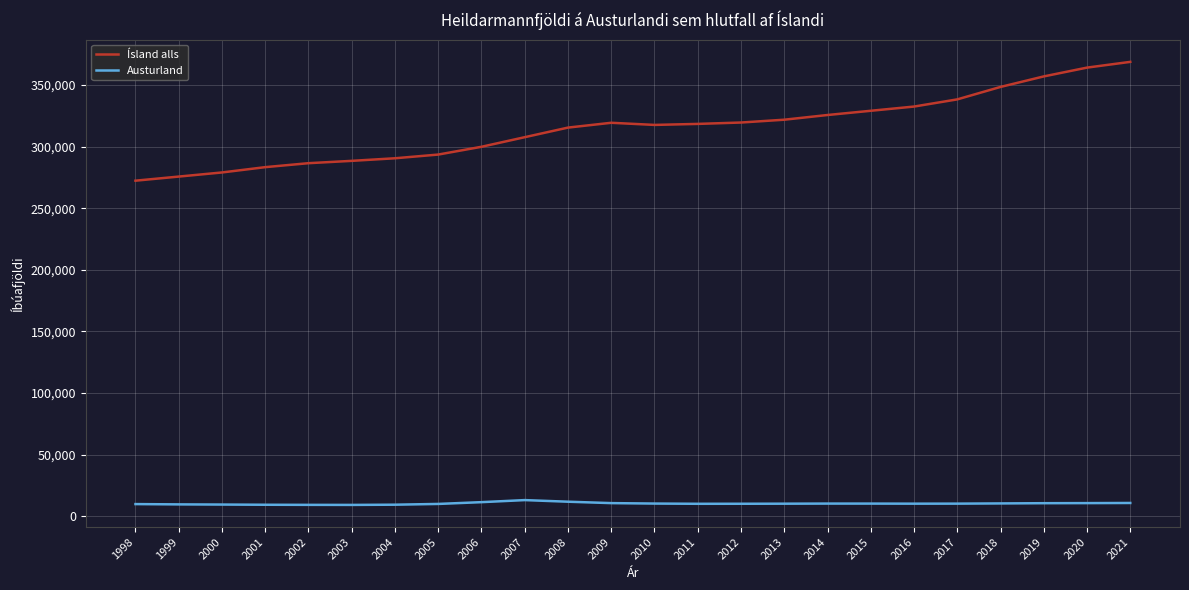

What is the approximate value of Ísland alls at 2018, to the nearest 10?

348450